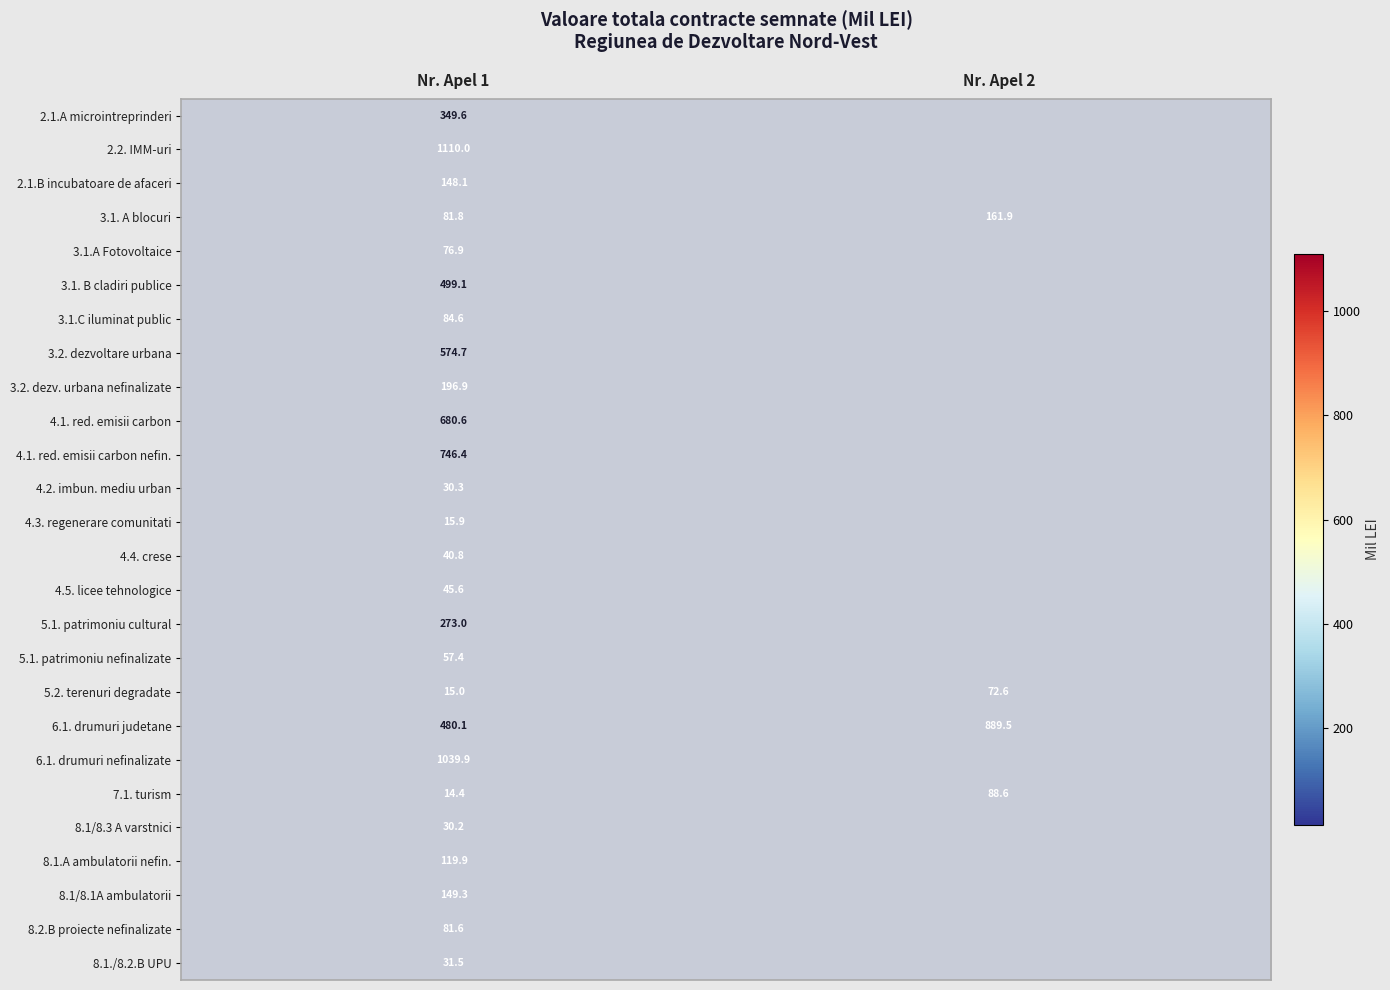

Which series changed the most between Nr. Apel 1 and Nr. Apel 2?

6.1. drumuri judetane